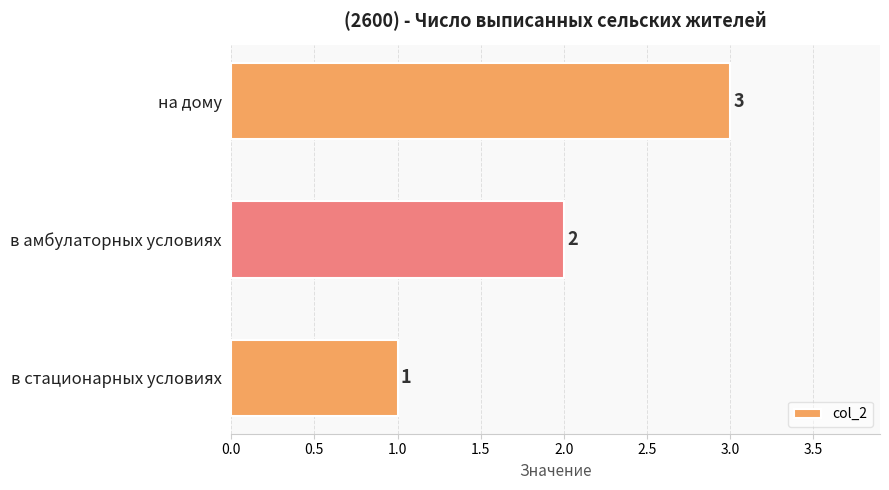

What is the greatest value displayed?

3